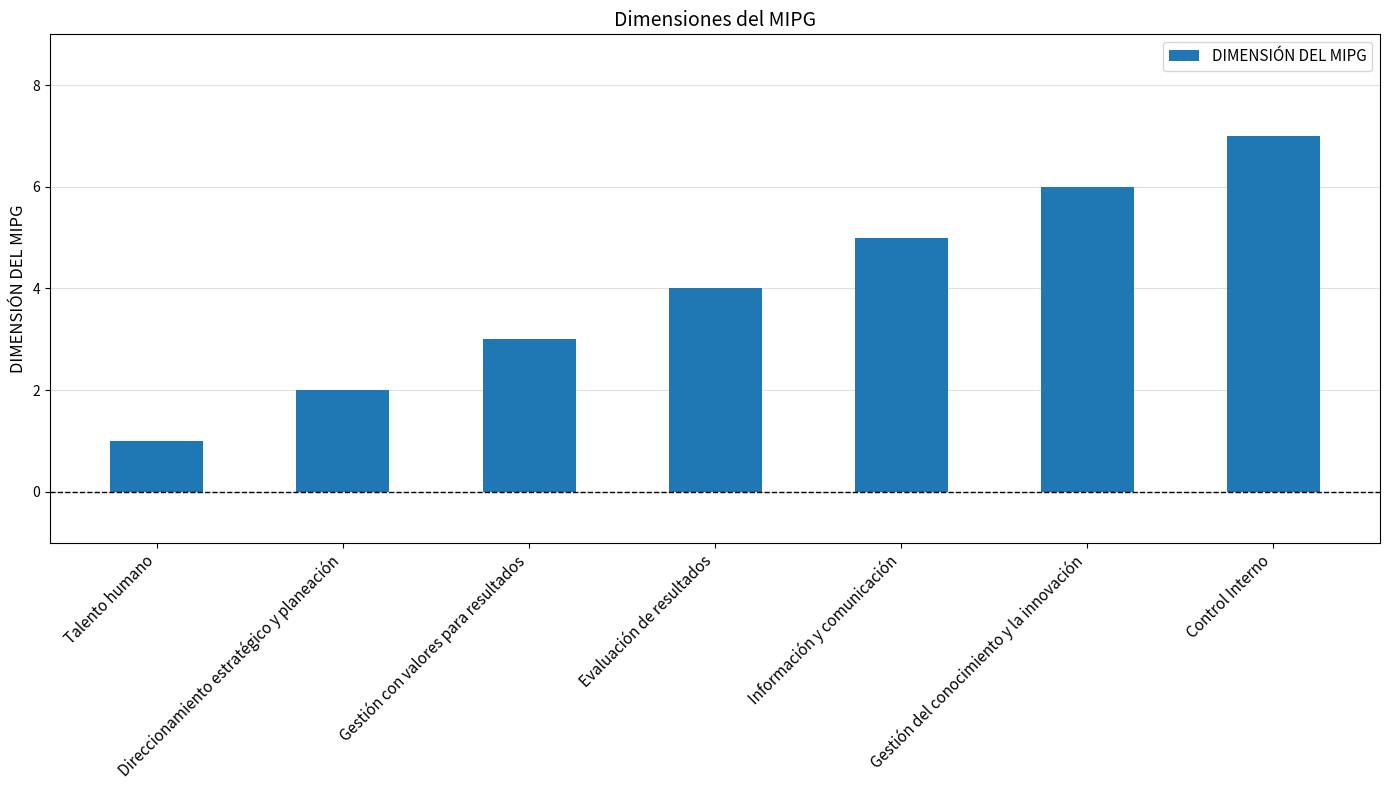

The chart shows a value of 3 at Gestión con valores para resultados. True or false?

True